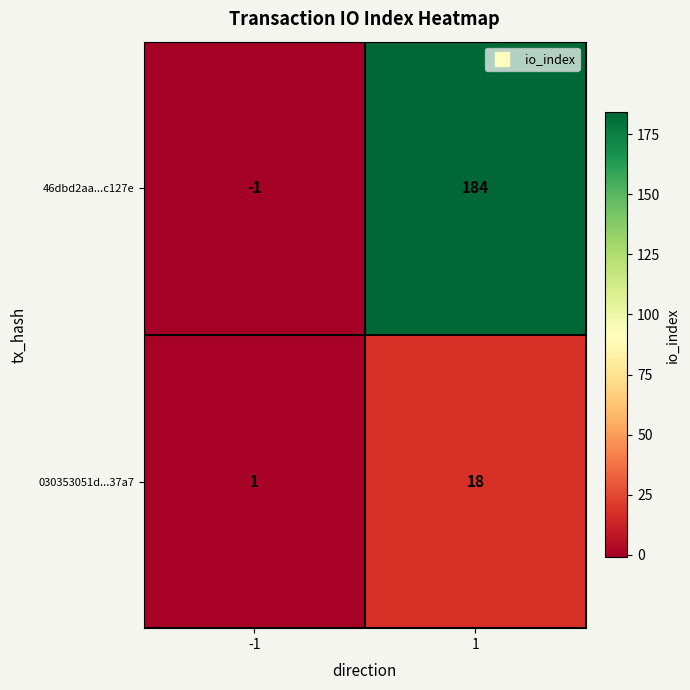

Read the 46dbd2aa...c127e value at 1, to the nearest 50.

200